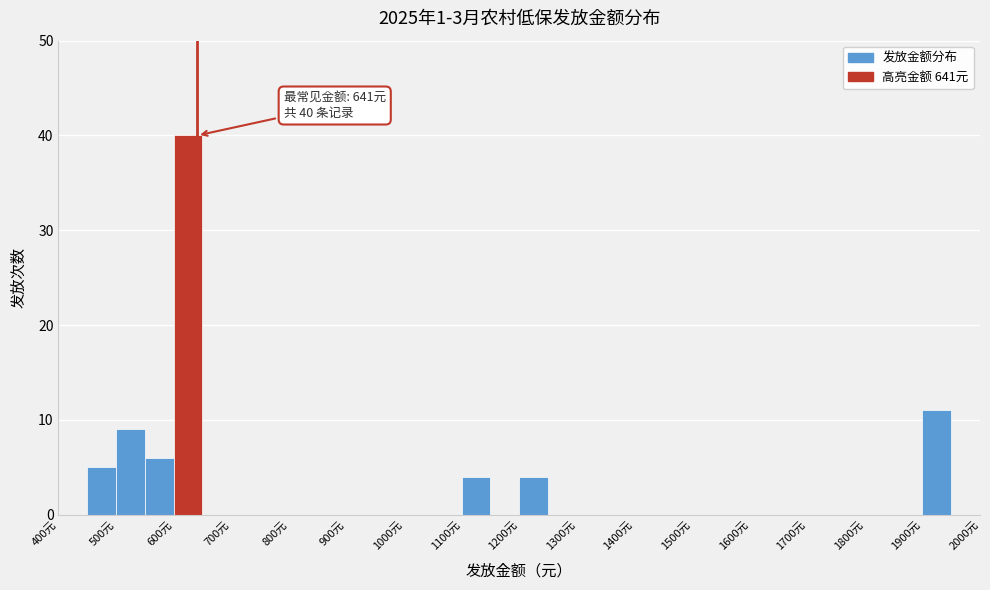

Which range on the x-axis has the tallest bar?

600 to 650